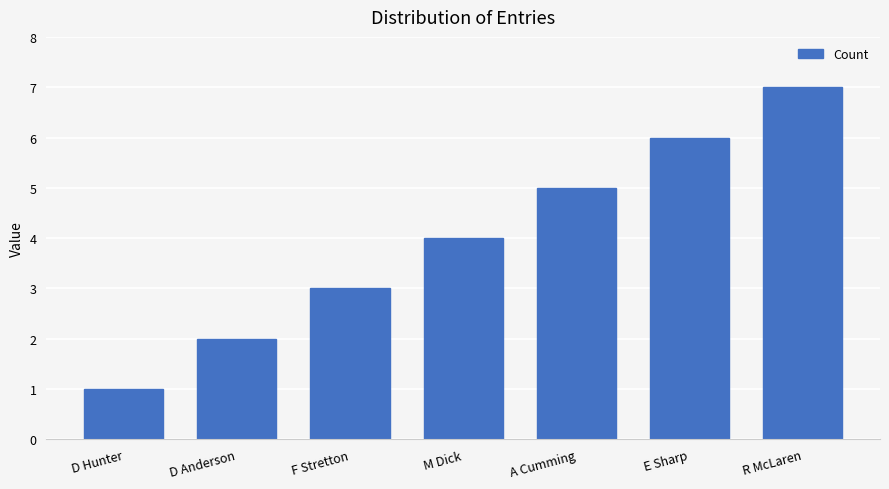

What is the sum of the values at E Sharp and D Hunter?

7